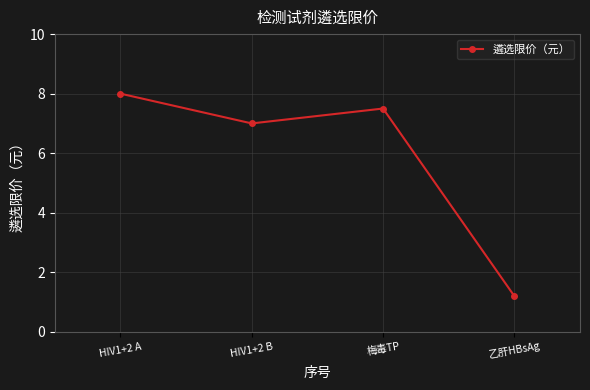

What is the maximum value shown in the chart?

8.0